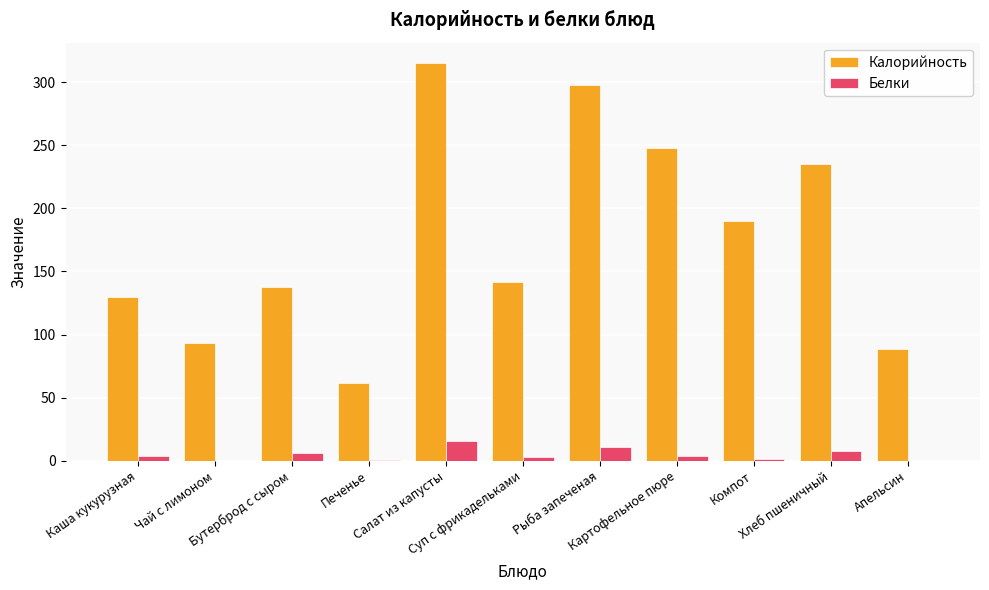

What is the sum of all Калорийность values?

1941.0